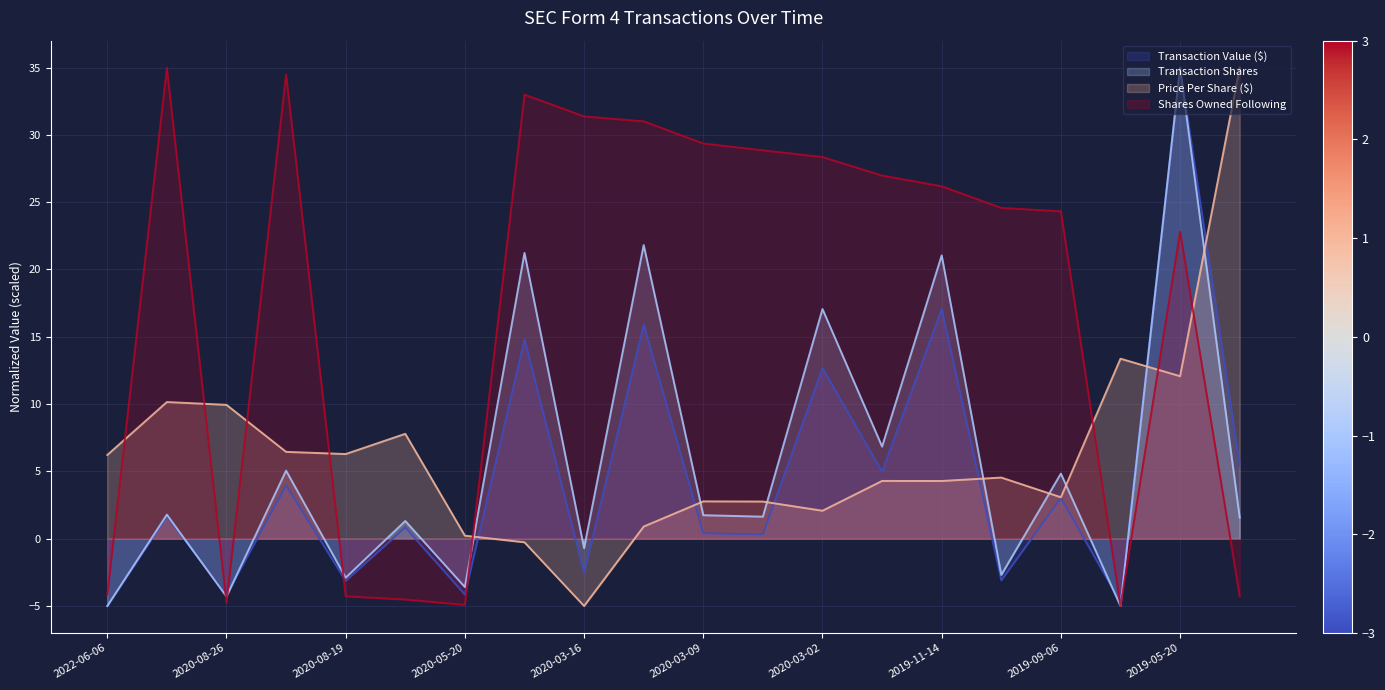

True or false: transactionPricePerShare and transactionValue intersect in this chart.

True